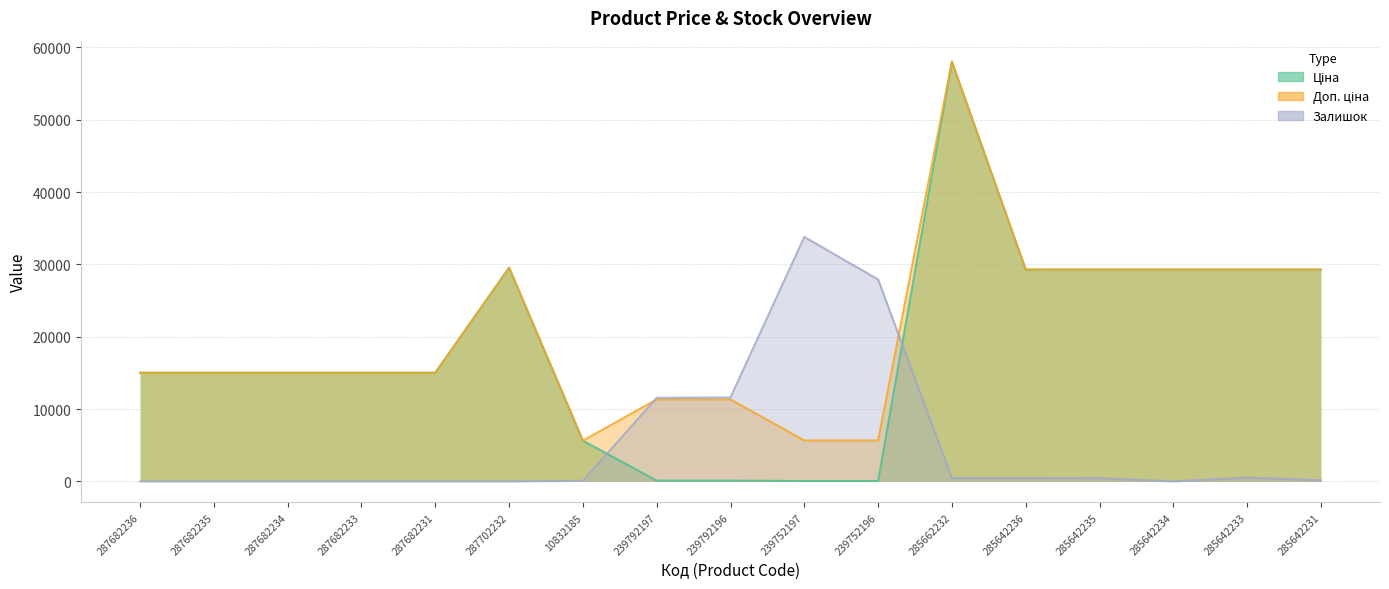

True or false: Ціна has more than 0 points higher than both neighbors.

True